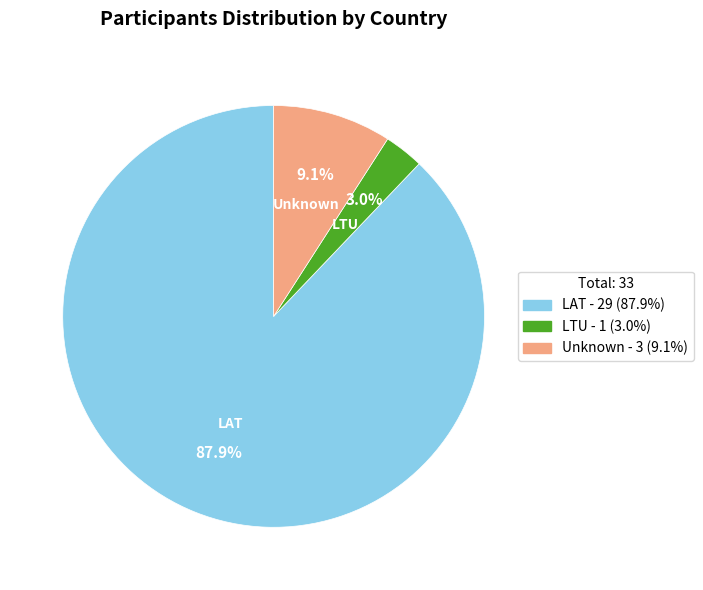

Is there a majority slice in this chart?

Yes